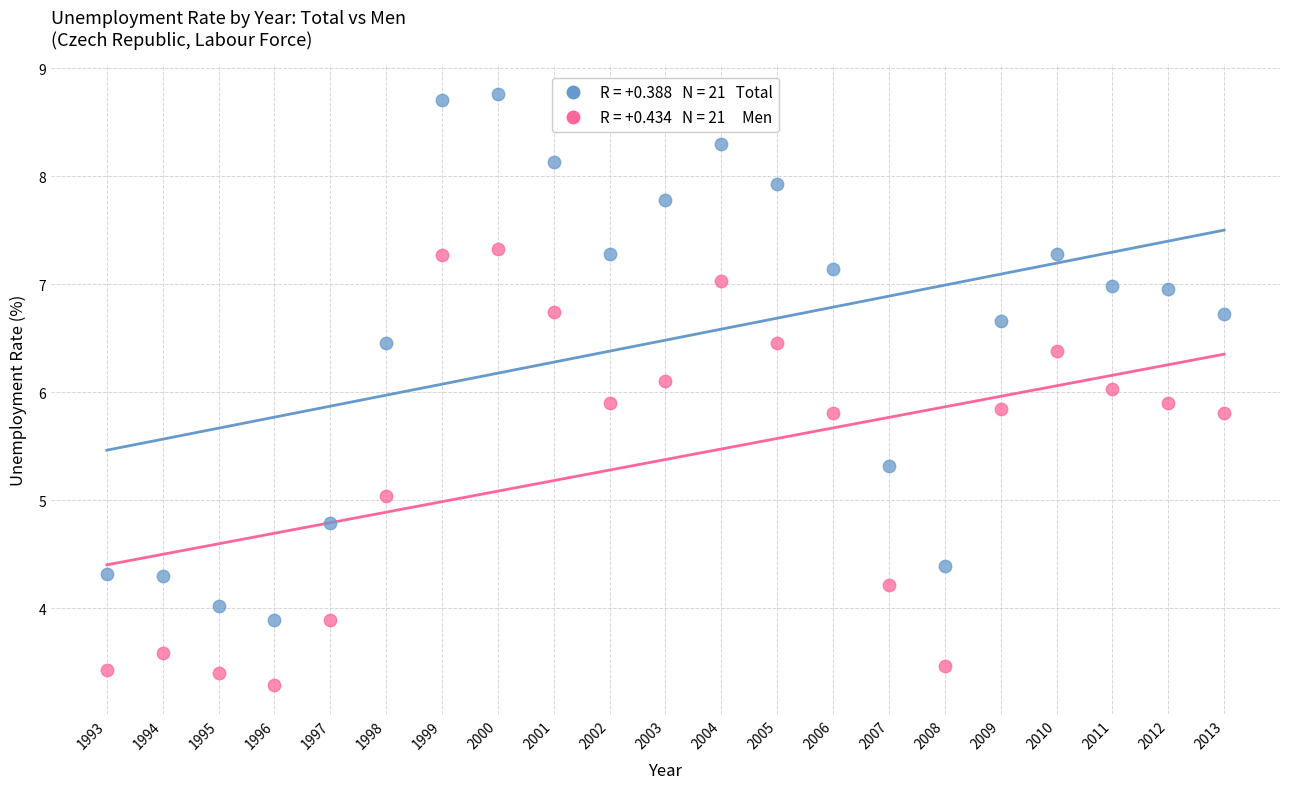

Across all data points, what is the range of Y values (max minus min)?

5.5